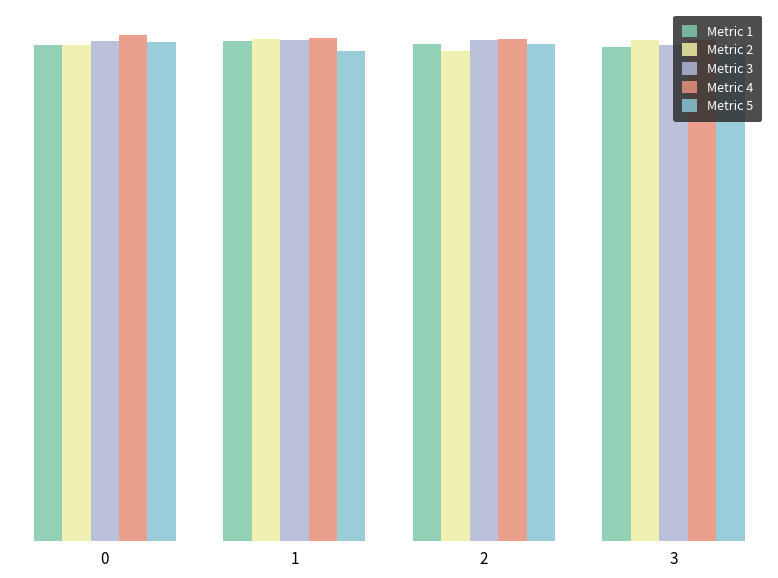

Does the chart contain stacked bars?

No